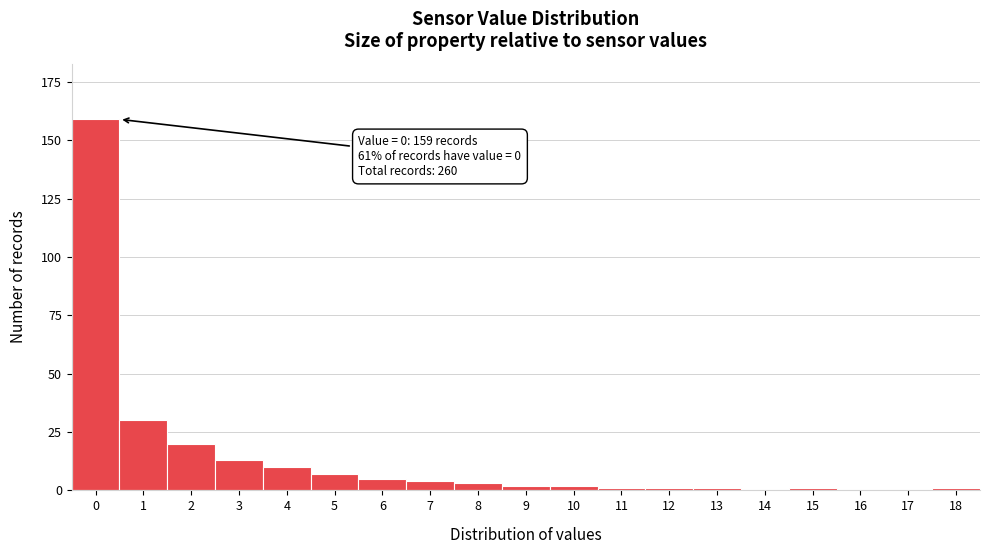

Reading left to right, list all the values displayed in this chart.

0=159	1=30	2=20	3=13	4=10	5=7	6=5	7=4	8=3	9=2	10=2	11=1	12=1	13=1	14=0	15=1	16=0	17=0	18=1